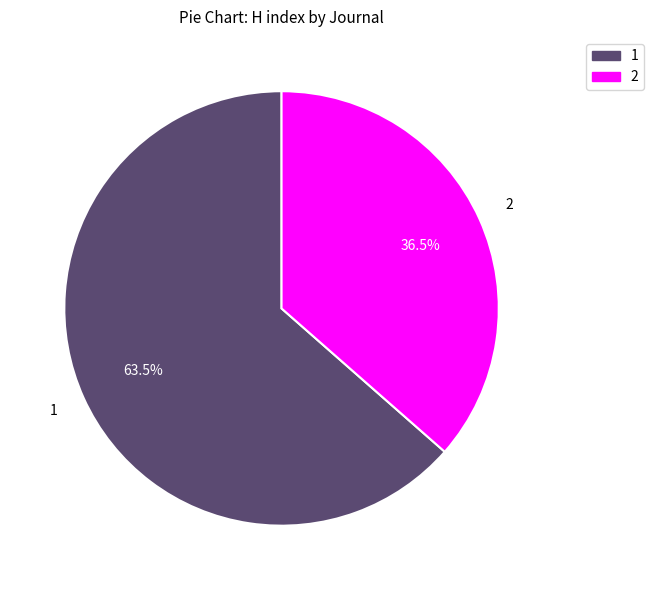

Which slice represents more than half of the pie?

1